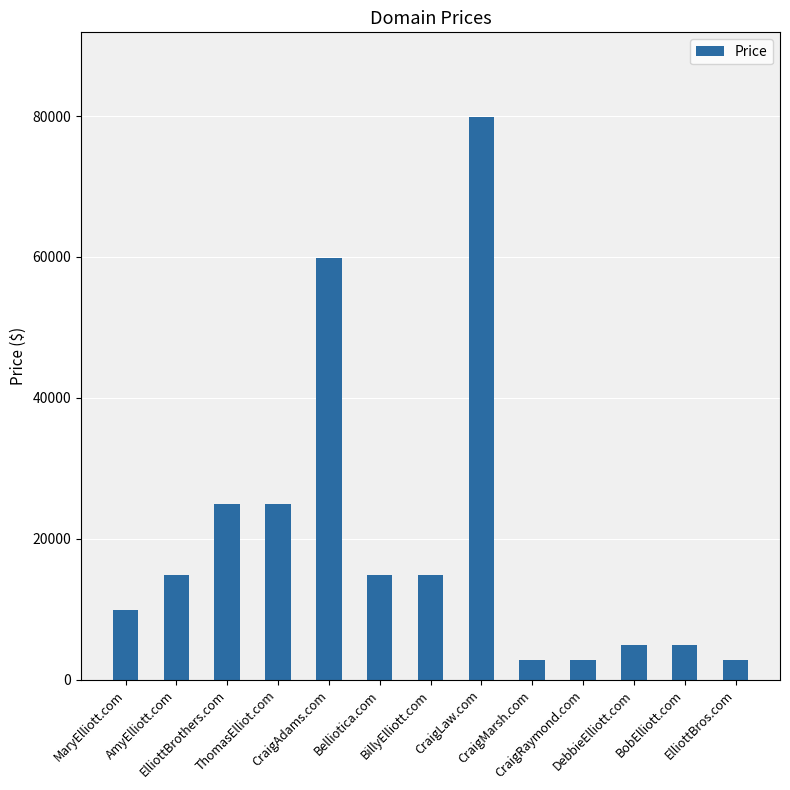

What is the maximum value shown in the chart?

79888